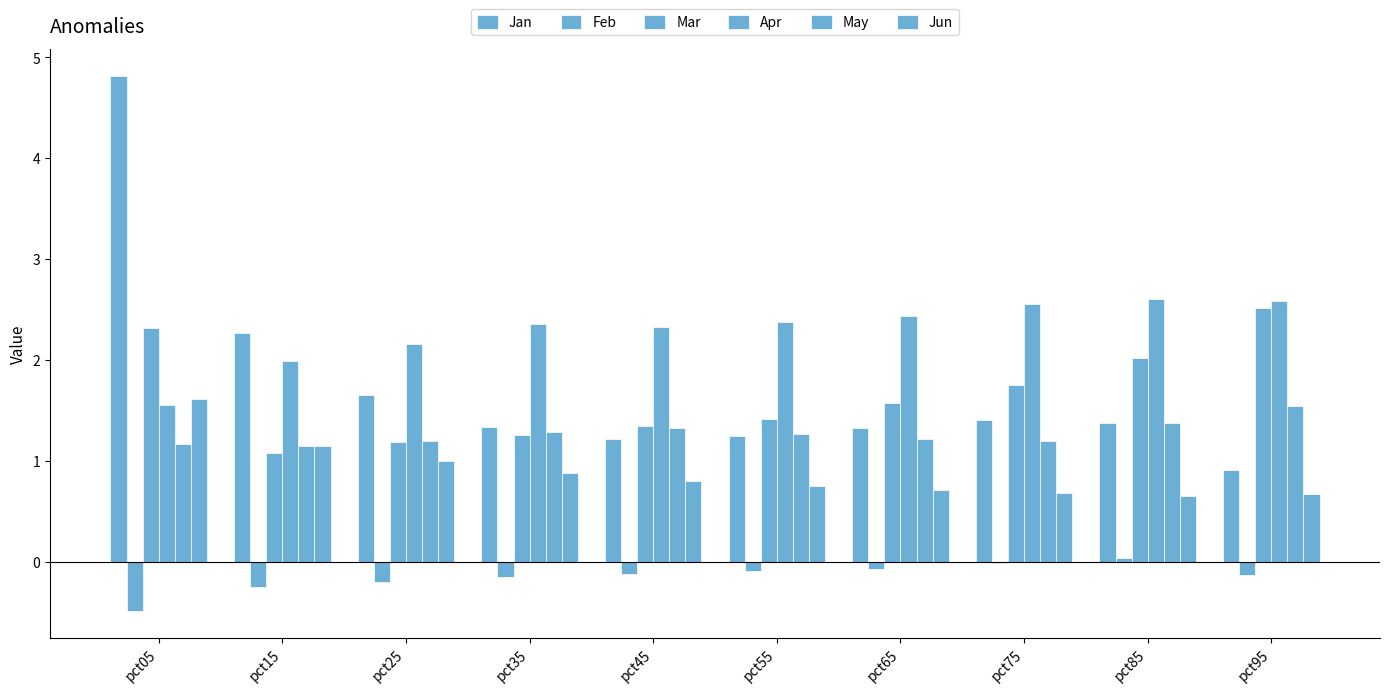

Are the bars grouped side by side (vs. stacked)?

Yes